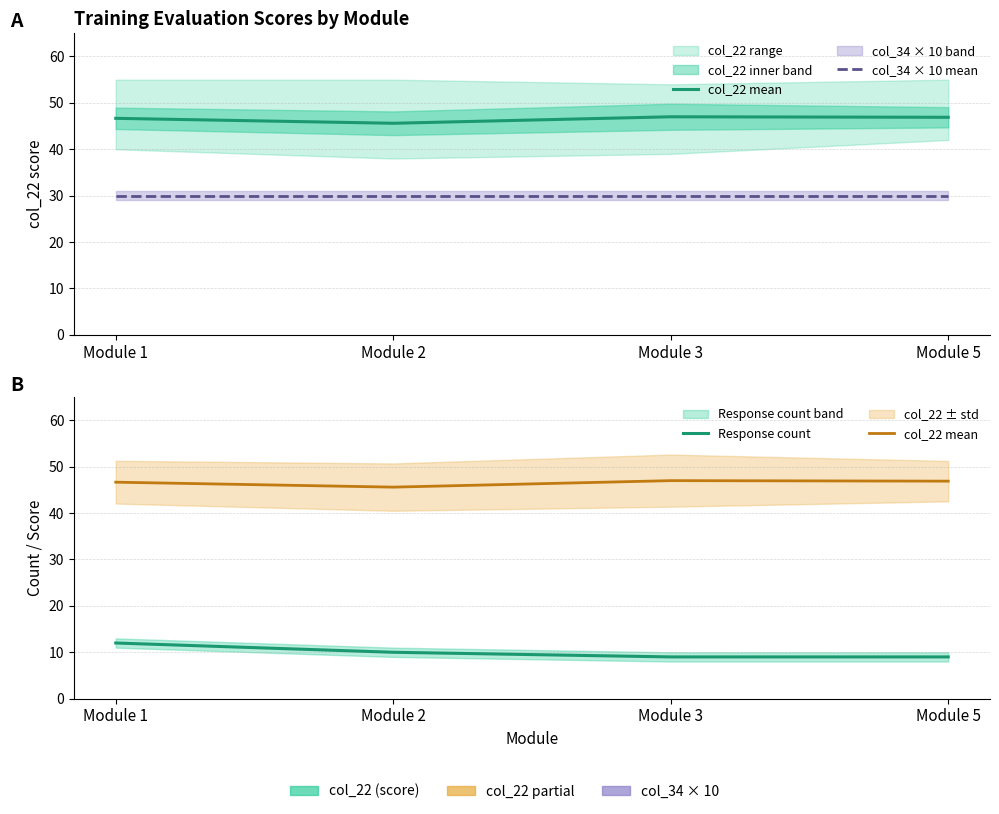

Where is col_22 mean nearest to the value 46?

Module 2